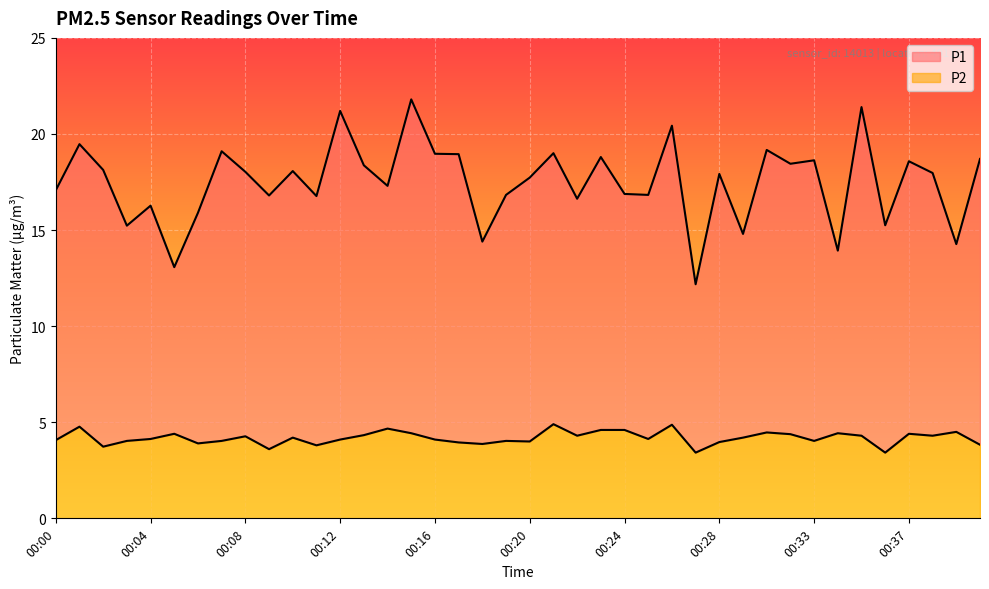

Between 00:10 and 00:40, which is larger?

00:40